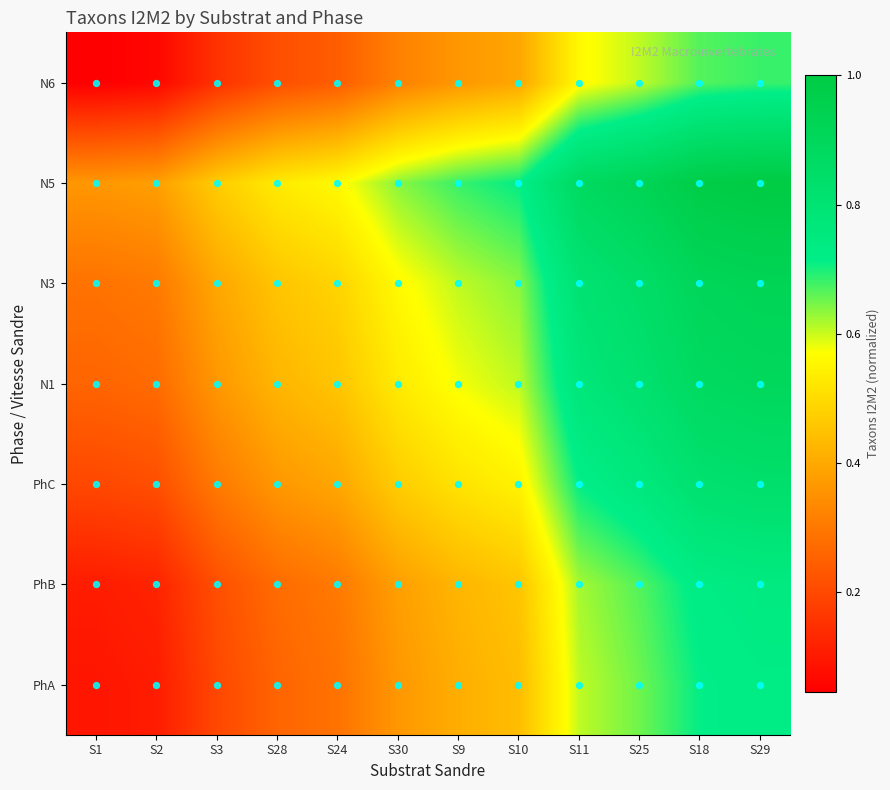

Reading right to left, transcribe all the data shown in this chart.

PhA: S29=0.7	S18=0.7	S25=0.7	S11=0.6	S10=0.4	S9=0.4	S30=0.4	S24=0.3	S28=0.3	S3=0.2	S2=0.1	S1=0.1
PhB: S29=0.7	S18=0.7	S25=0.7	S11=0.6	S10=0.5	S9=0.4	S30=0.4	S24=0.3	S28=0.3	S3=0.2	S2=0.1	S1=0.1
PhC: S29=0.8	S18=0.8	S25=0.8	S11=0.7	S10=0.5	S9=0.5	S30=0.5	S24=0.4	S28=0.4	S3=0.3	S2=0.2	S1=0.2
N1: S29=0.9	S18=0.9	S25=0.8	S11=0.8	S10=0.6	S9=0.6	S30=0.5	S24=0.5	S28=0.4	S3=0.4	S2=0.3	S1=0.3
N3: S29=0.9	S18=0.9	S25=0.8	S11=0.8	S10=0.6	S9=0.6	S30=0.6	S24=0.5	S28=0.5	S3=0.4	S2=0.3	S1=0.3
N5: S29=1.0	S18=1.0	S25=0.9	S11=0.9	S10=0.7	S9=0.7	S30=0.6	S24=0.6	S28=0.5	S3=0.5	S2=0.4	S1=0.4
N6: S29=0.7	S18=0.7	S25=0.6	S11=0.6	S10=0.4	S9=0.4	S30=0.3	S24=0.2	S28=0.2	S3=0.2	S2=0.1	S1=0.0